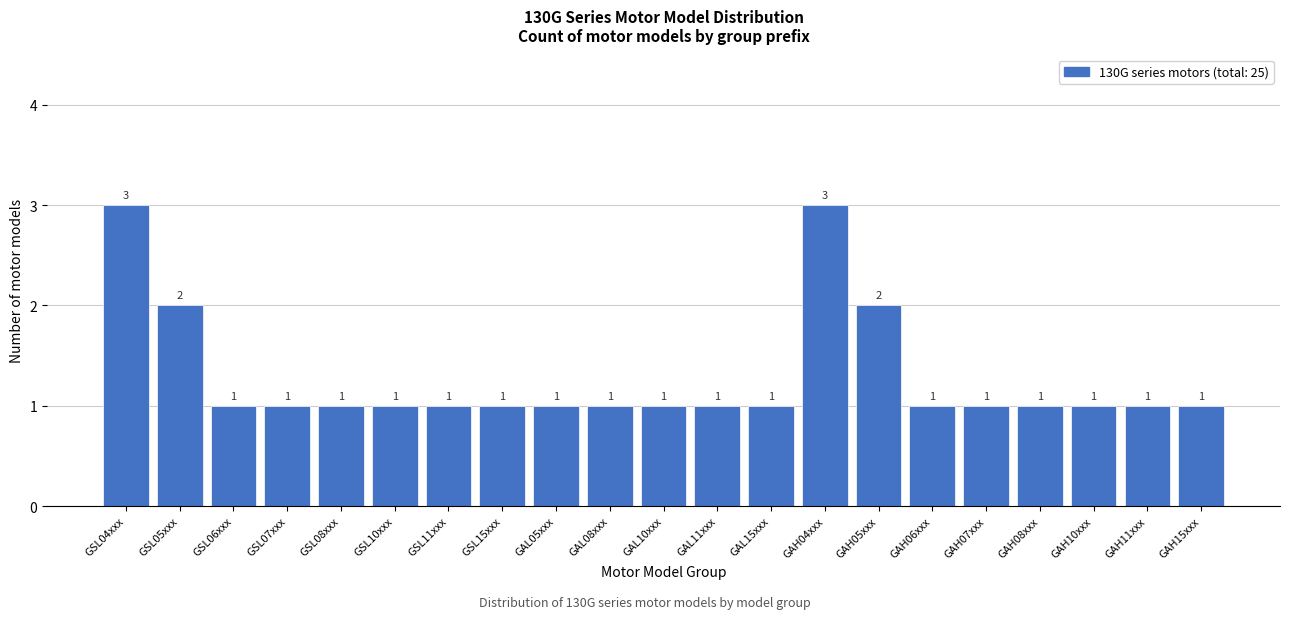

Reading left to right, extract all data points from this chart.

3	2	1	1	1	1	1	1	1	1	1	1	1	3	2	1	1	1	1	1	1